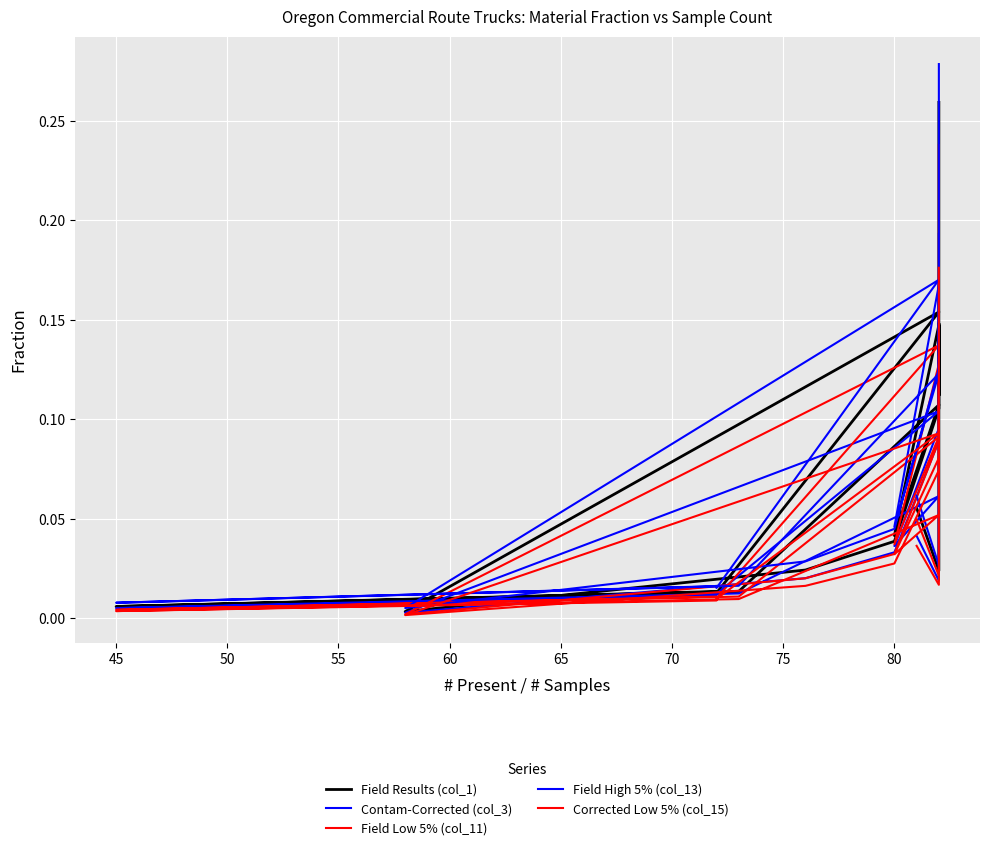

Does the chart display data point markers on the line(s)?

No